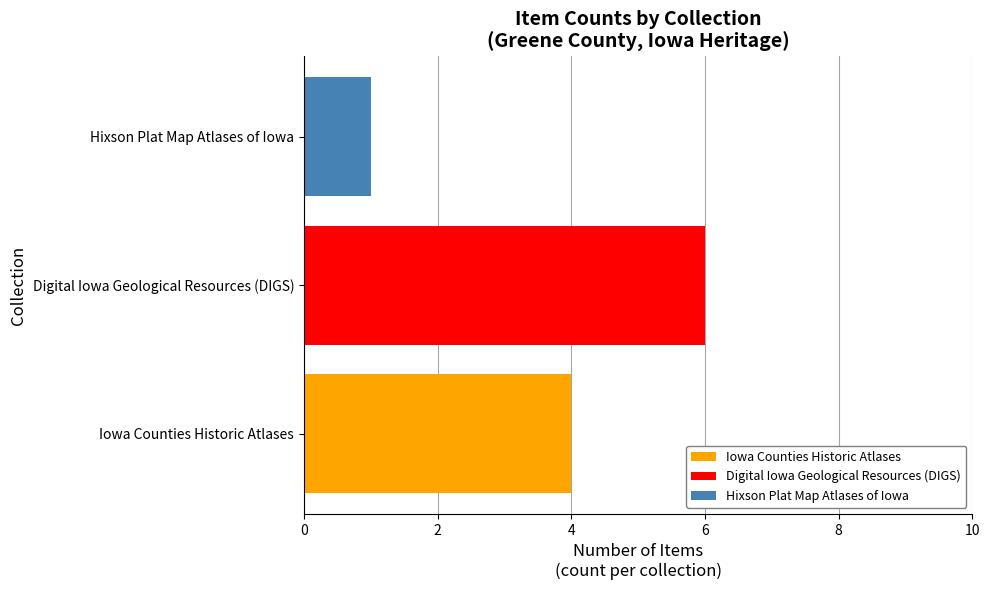

The Hixson Plat Map Atlases of Iowa series shows 2 at Digital Iowa Geological Resources (DIGS). True or false?

False